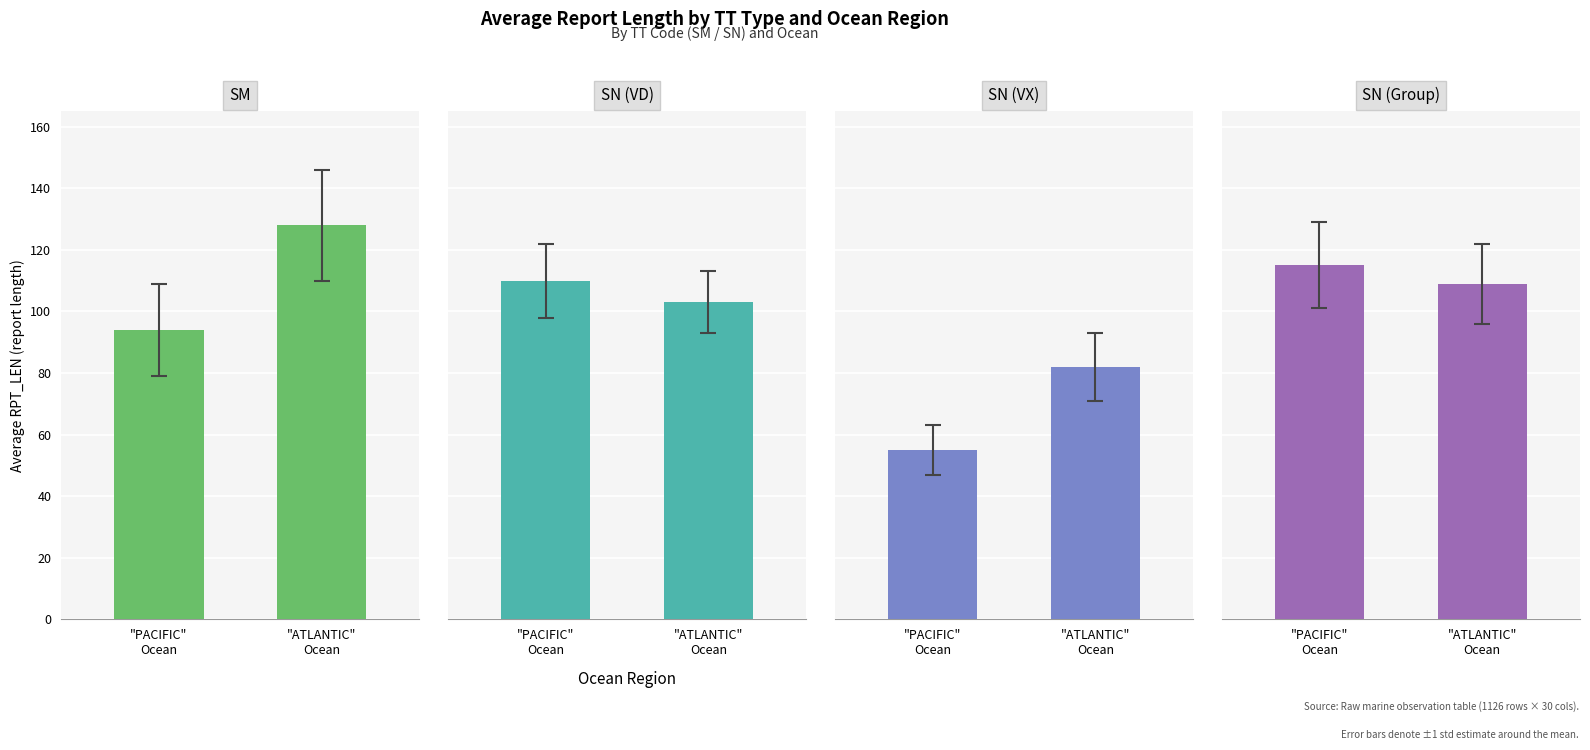

What is the difference between the highest and lowest values at "ATLANTIC"
Ocean?

46